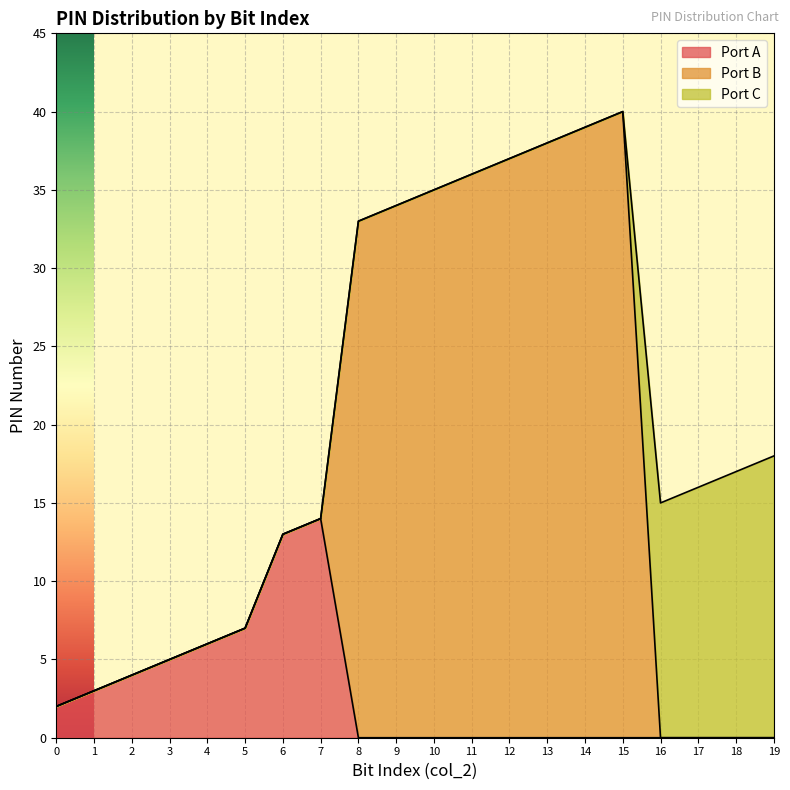

Is it true that Port A equals 0 at 11?

True